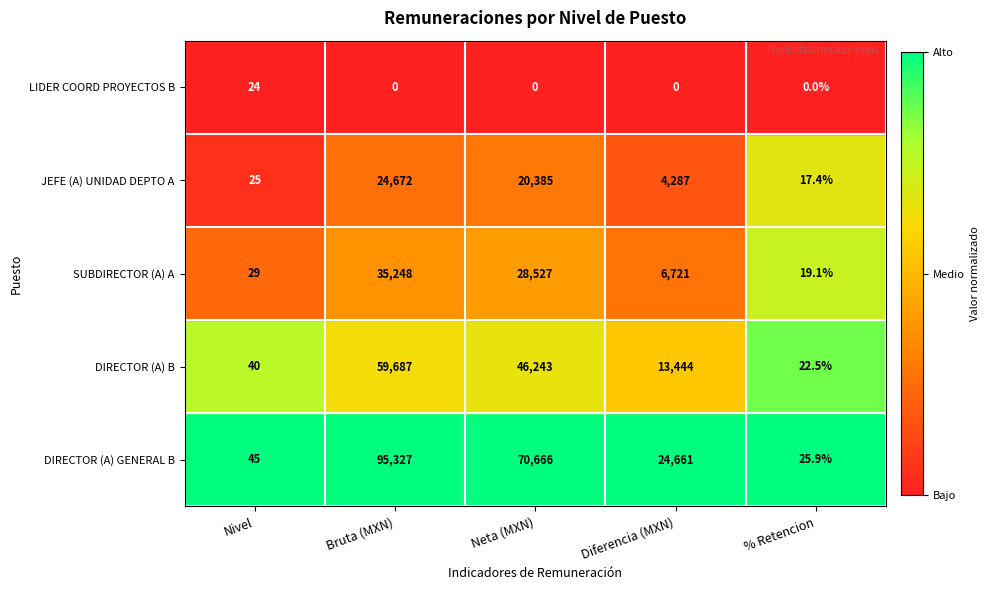

Between Neta (MXN) and Diferencia (MXN), which series saw the biggest shift?

DIRECTOR (A) GENERAL B